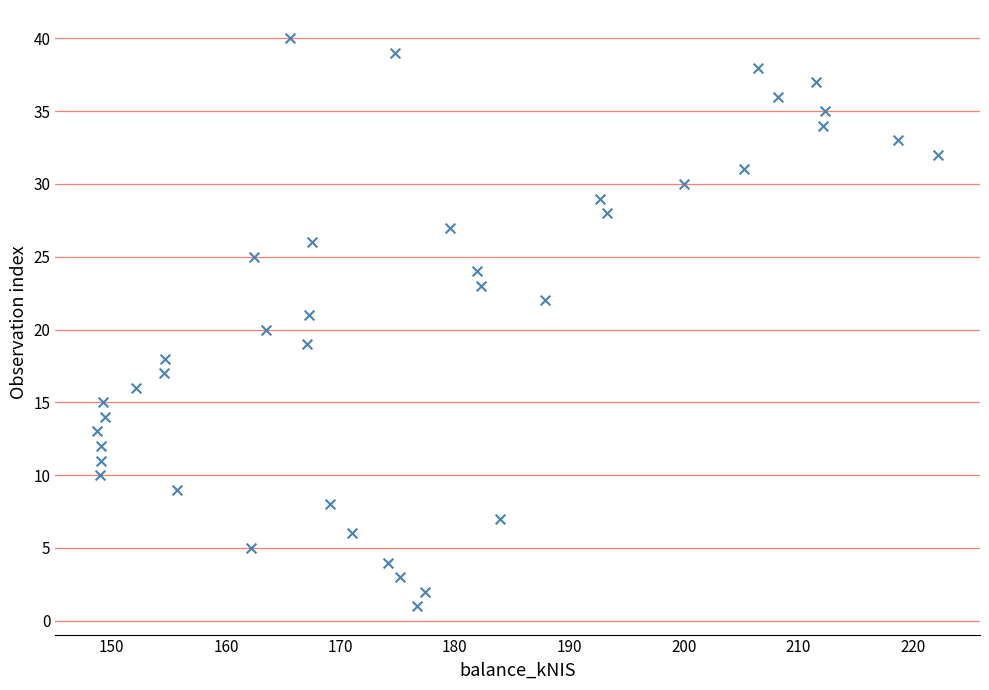

What is the range of Y values (max minus min)?

39